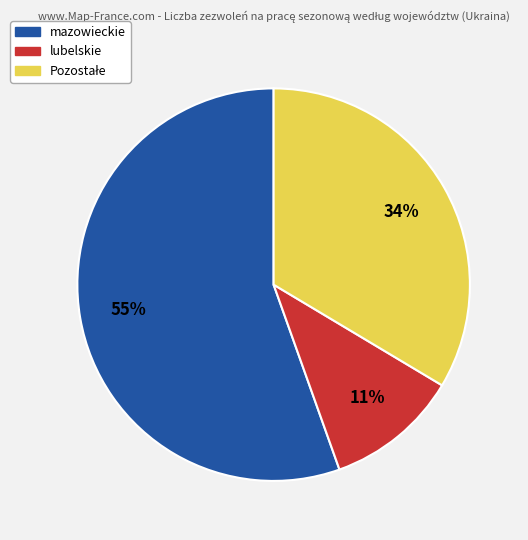

To the nearest percent, what is the difference between the largest and smallest slice percentages?

44%